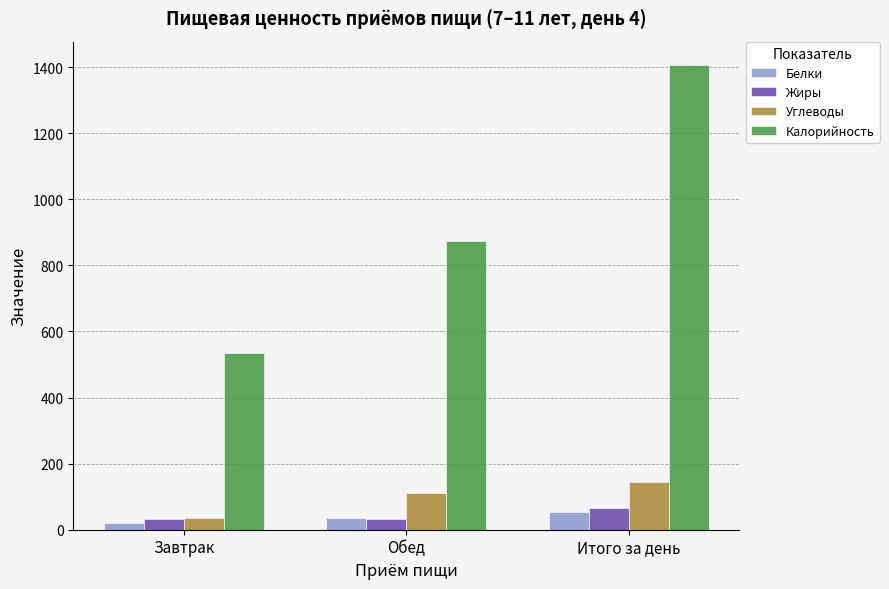

What are all the series names shown in the legend?

Белки, Жиры, Углеводы, Калорийность